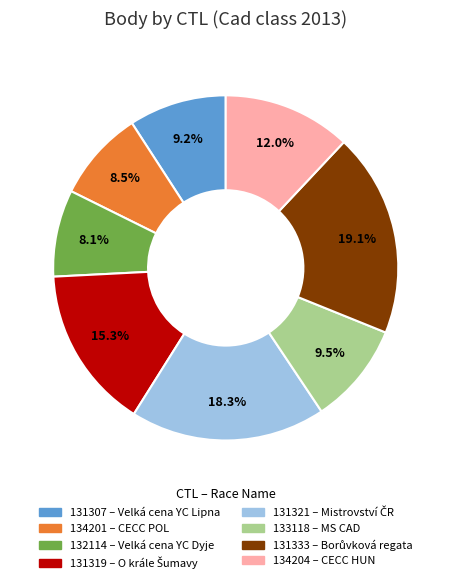

What percentage is the 132114 slice, to the nearest percent?

8%